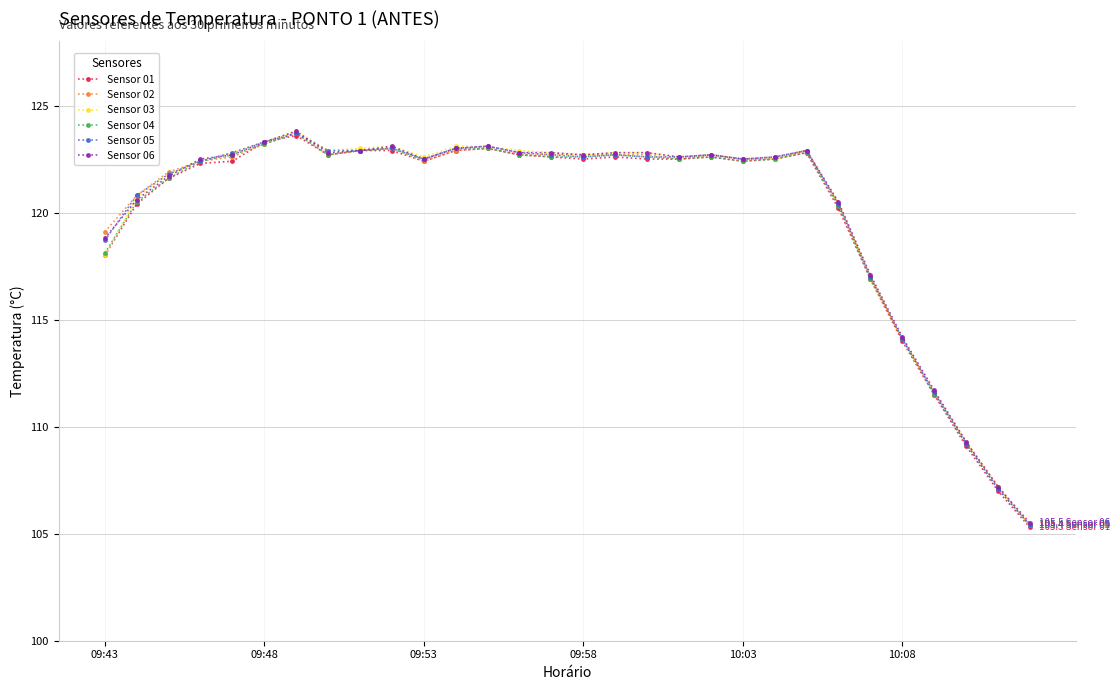

What is the value of the Sensor 02 point at the 7th from the left?

123.7